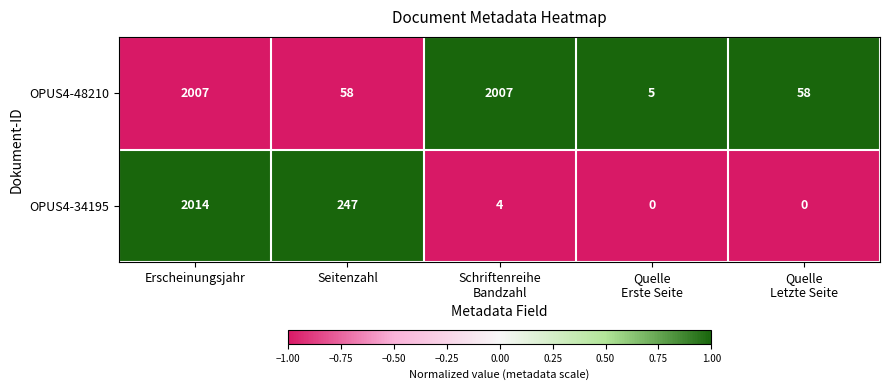

At which category is the sum across all series the highest?

Erscheinungsjahr